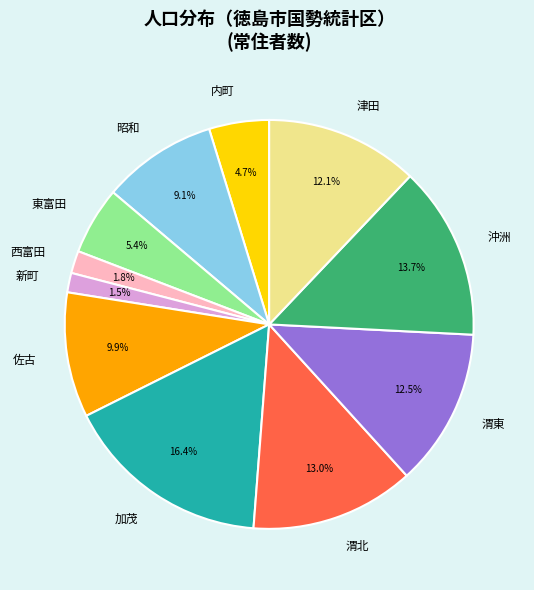

The 東富田 slice represents 20% of the pie. True or false?

False